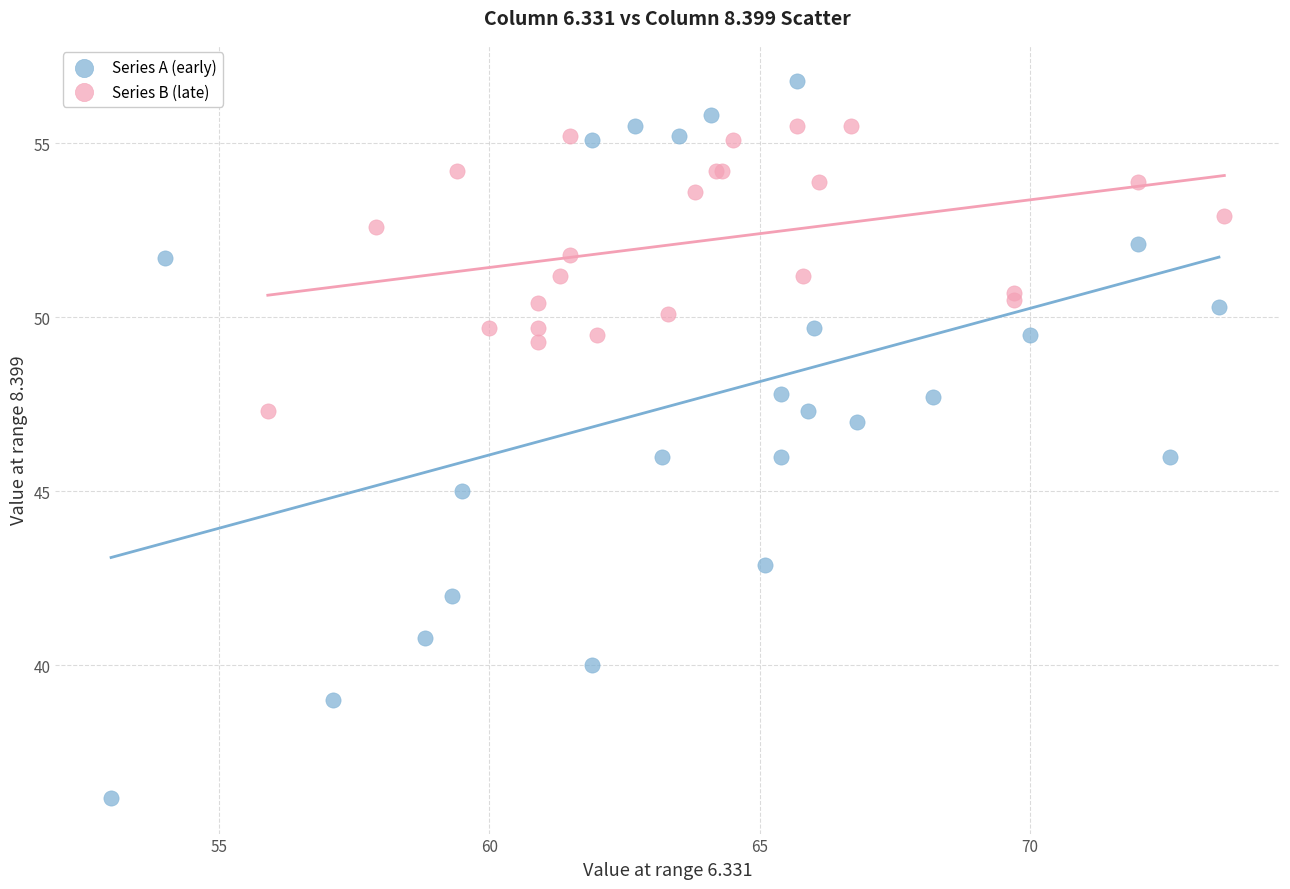

What are all the series names shown in the legend?

Series A (early), Series B (late)